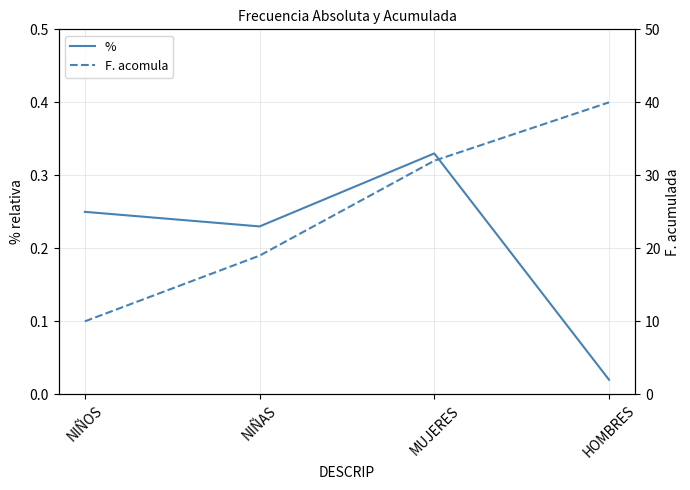

Between NIÑAS and MUJERES, which series saw the biggest shift?

F. acomula